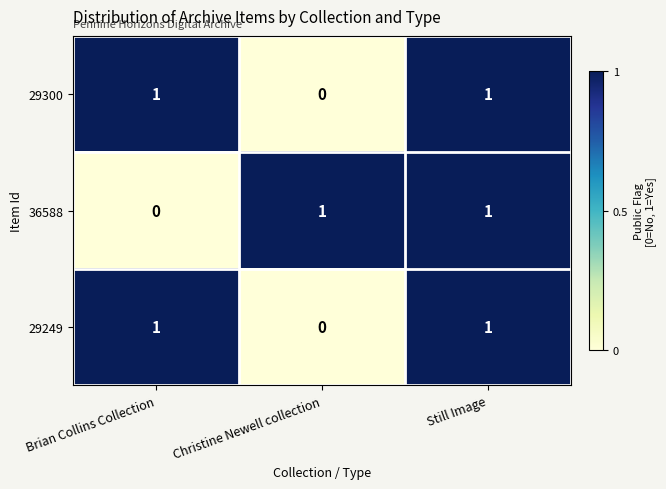

At which label is 29249 closest to 0?

Christine Newell collection